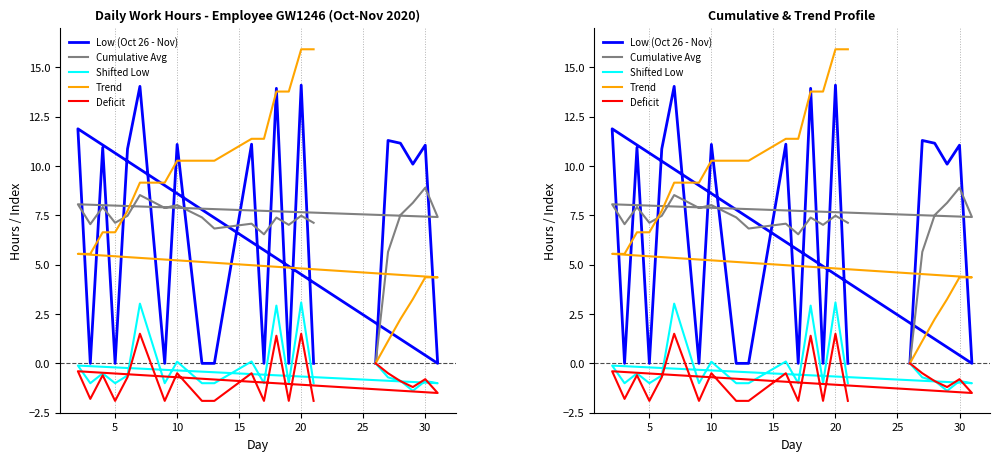

True or false: Cumulative Avg has a value of 12.5 at 10.

False